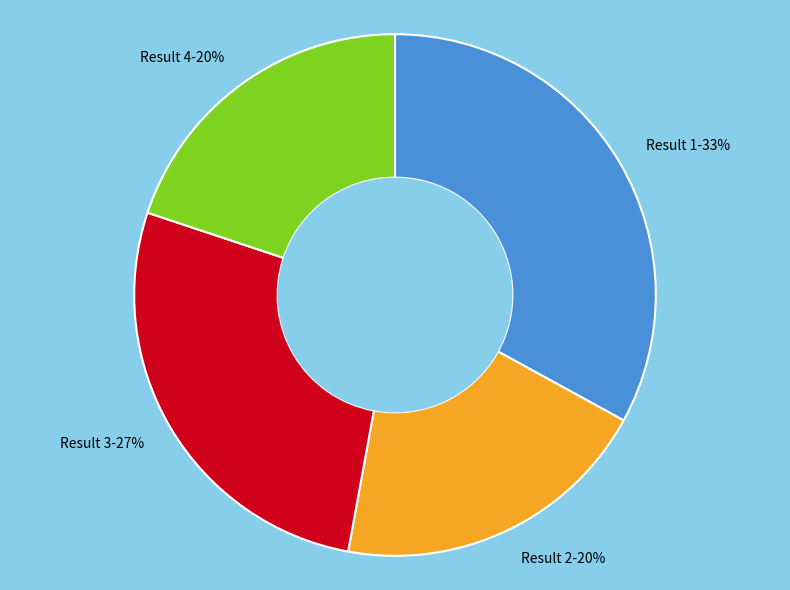

Is there a majority slice in this chart?

No